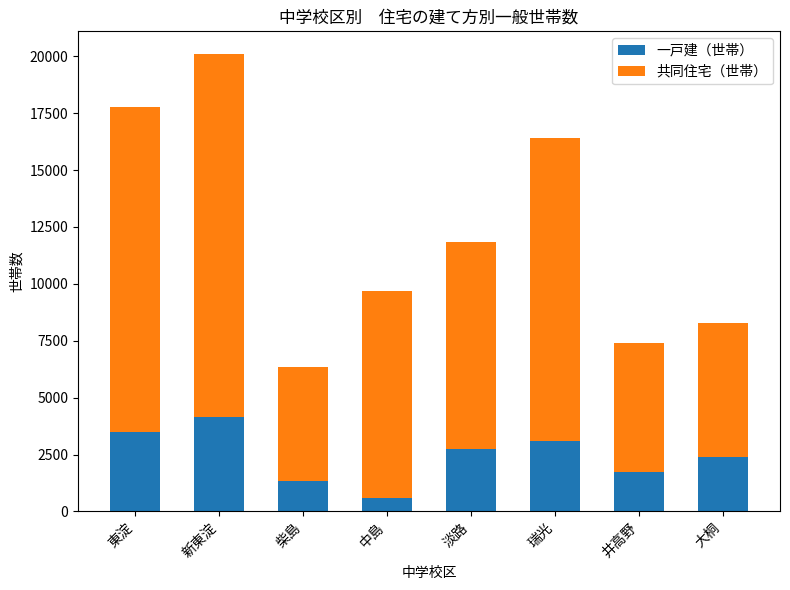

Reading left to right, list the values for the 一戸建（世帯） series.

3506	4134	1354	568	2747	3113	1727	2379